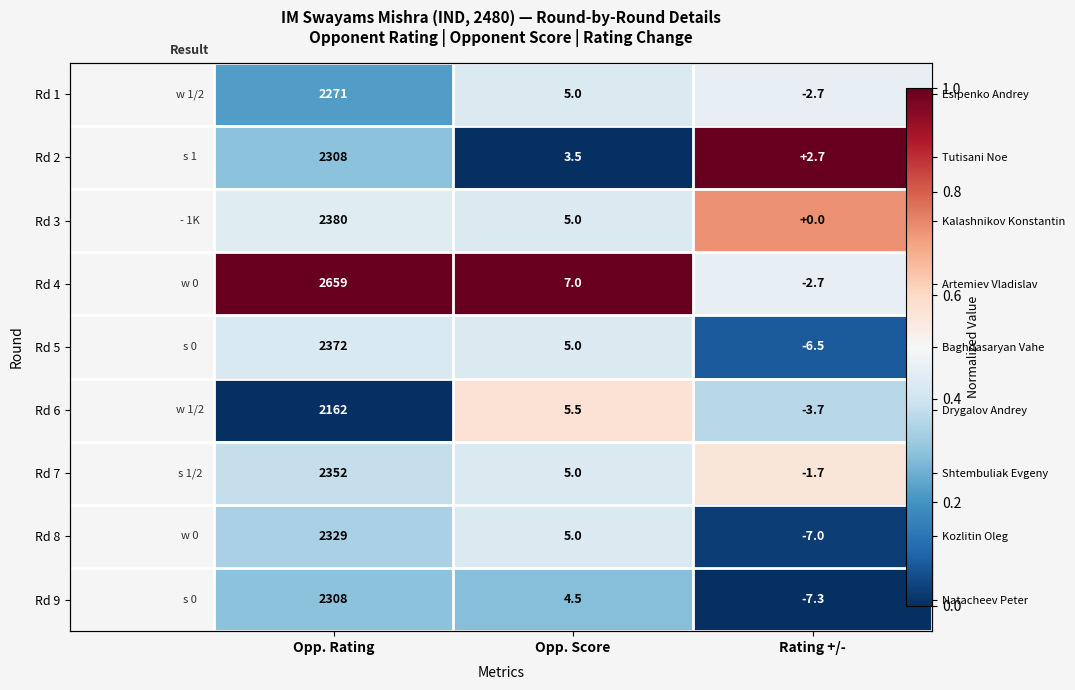

Which category has the highest value in the Rd 4 series?

Opp. Rating